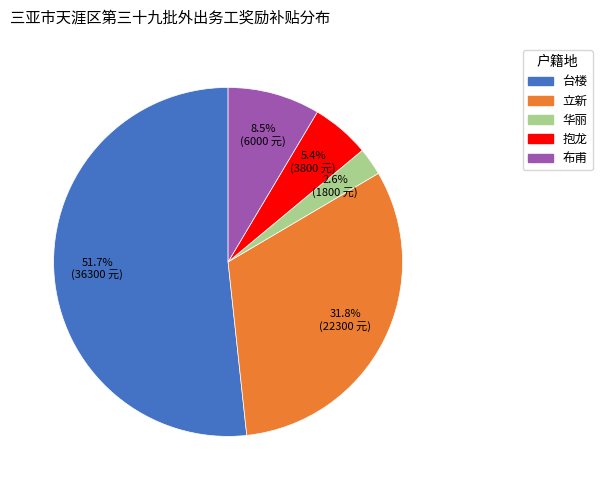

Does any single category account for the majority?

Yes